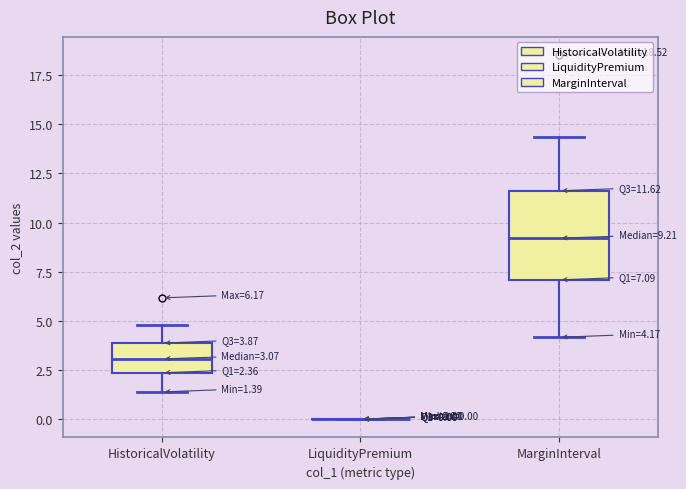

Which box is the tallest, from its lower edge to its upper edge?

MarginInterval